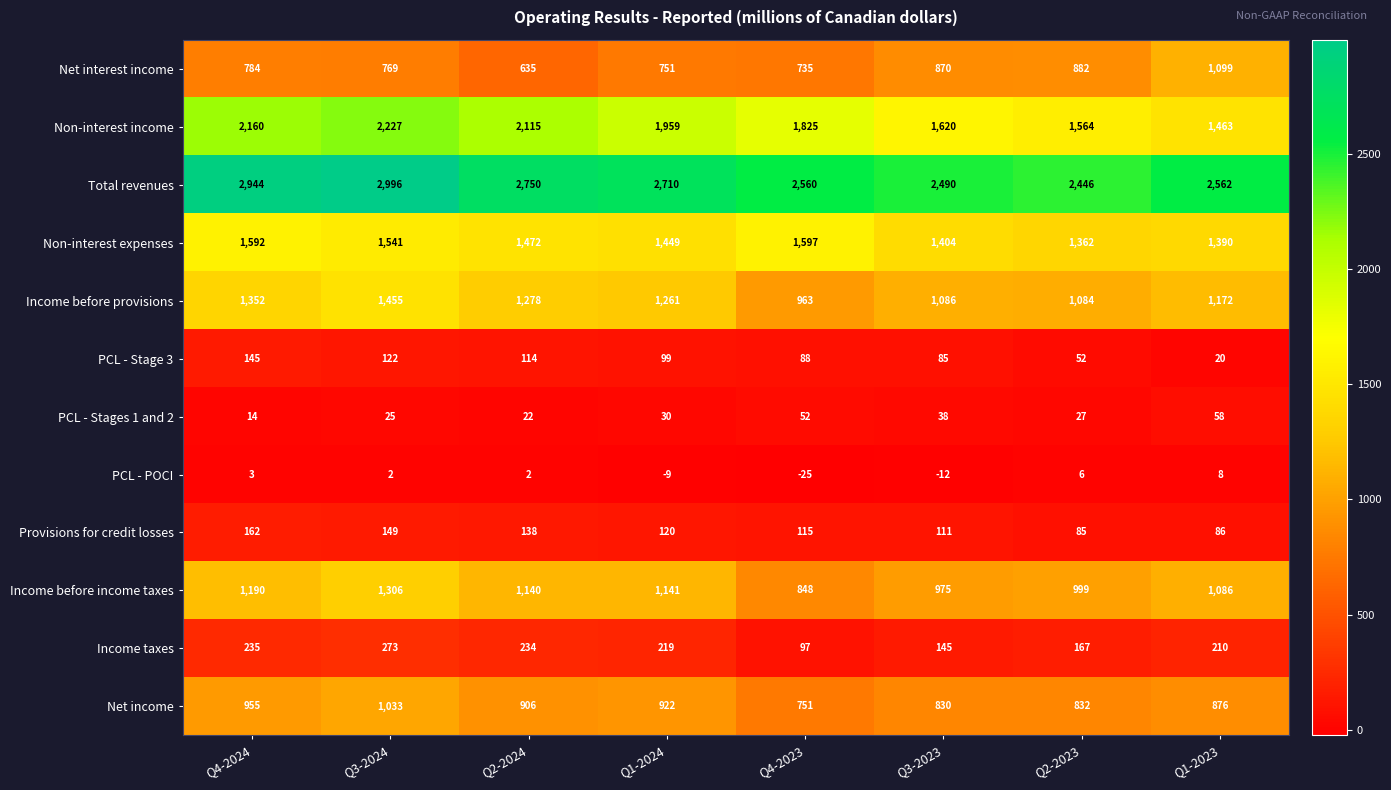

Rank the series at Q2-2024 from highest to lowest value.

Total revenues, Non-interest income, Non-interest expenses, Income before provisions, Income before income taxes, Net income, Net interest income, Income taxes, Provisions for credit losses, PCL - Stage 3, PCL - Stages 1 and 2, PCL - POCI